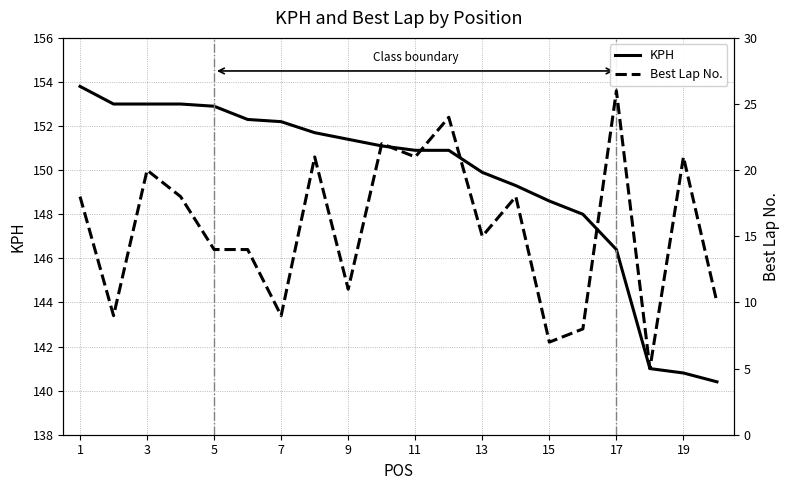

True or false: Best Lap No. and KPH cross at least once.

False